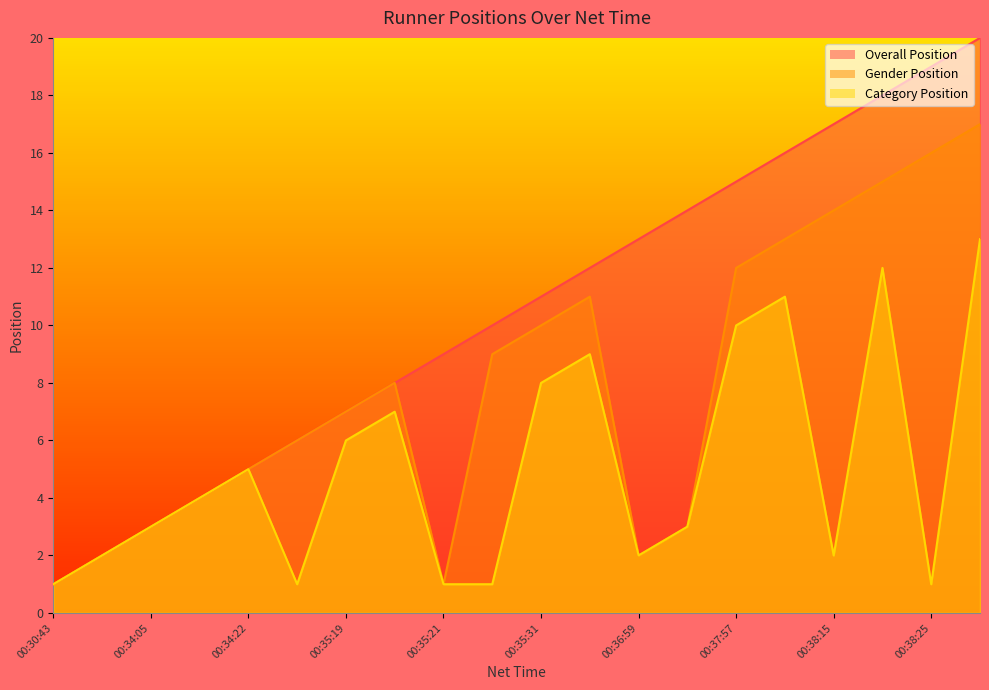

Which category has the lowest value in the Overall Position series?

00:30:43